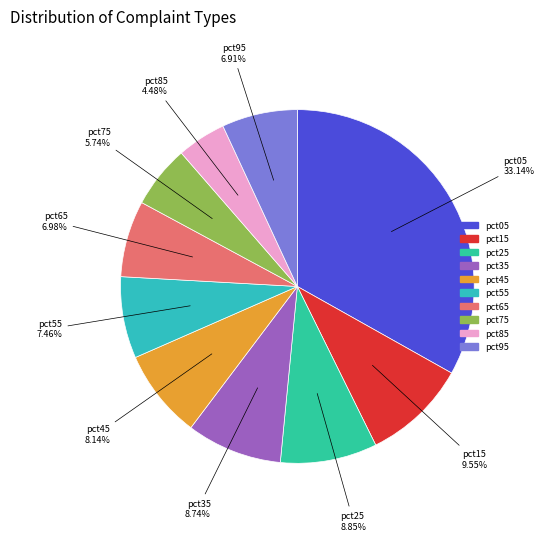

To the nearest percent, what percentage of the pie is pct65?

7%